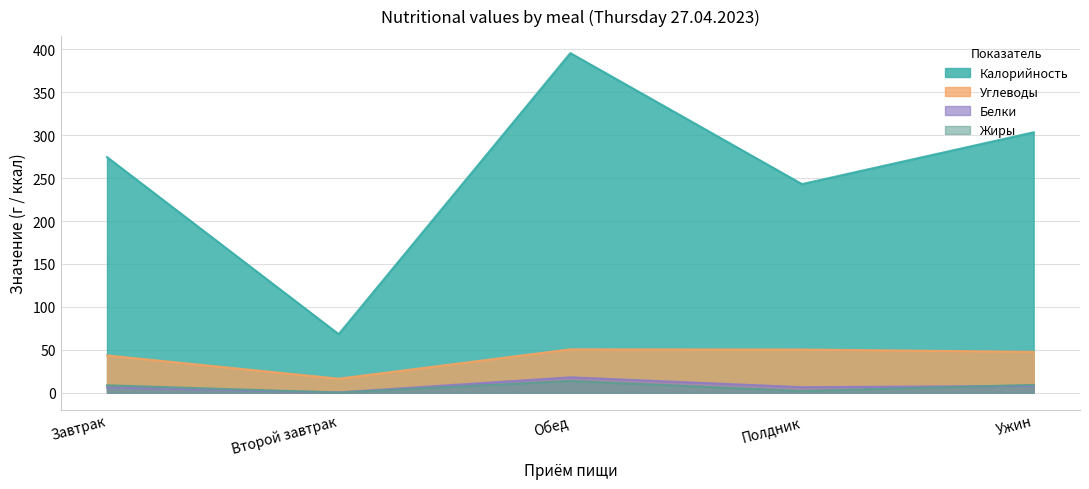

How many lines are shown in the chart?

4